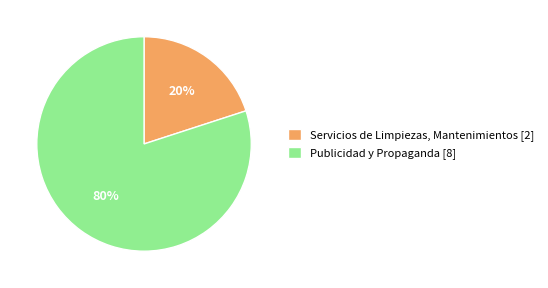

Combined, do Servicios de Limpiezas, Mantenimientos [2] and Publicidad y Propaganda [8] account for over 50%?

Yes